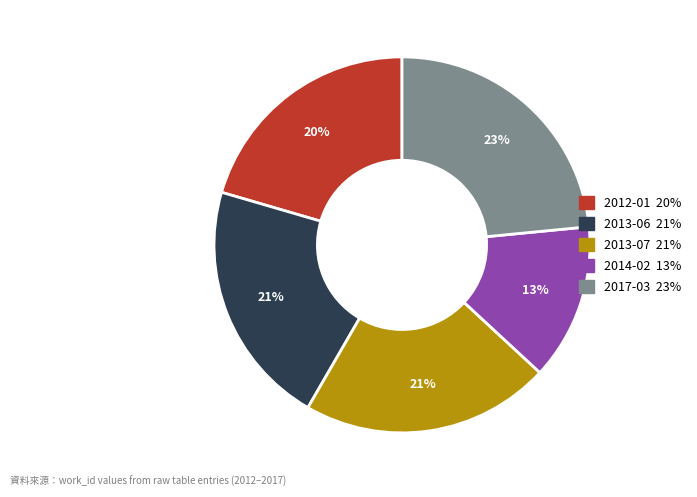

Combined, do 2013-06 and 2017-03 account for over 50%?

No